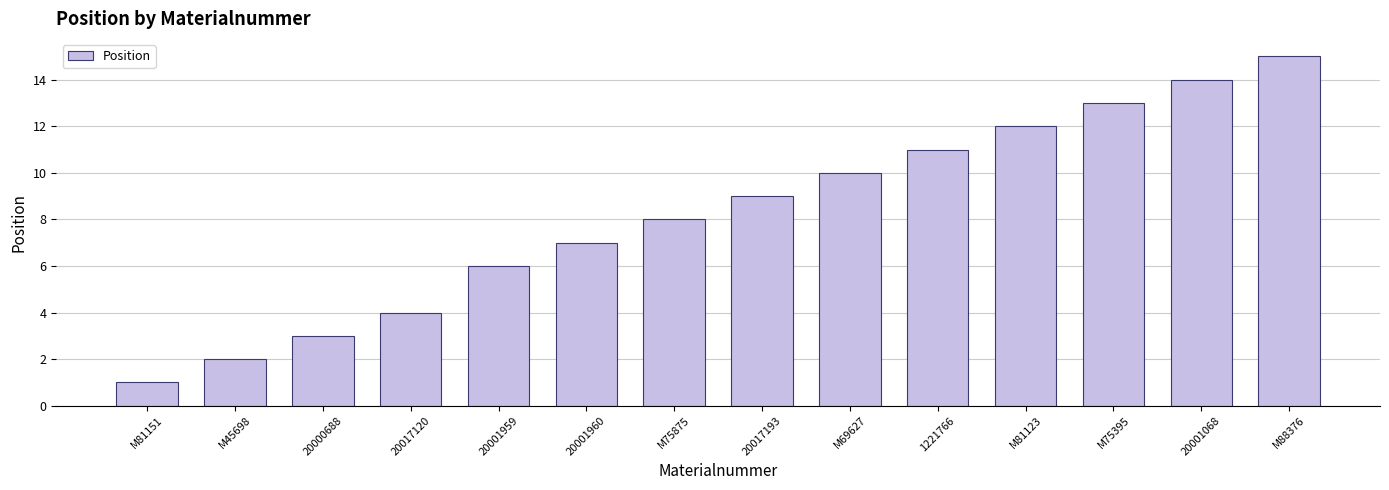

The chart shows a value of 5 at 20000688. True or false?

False